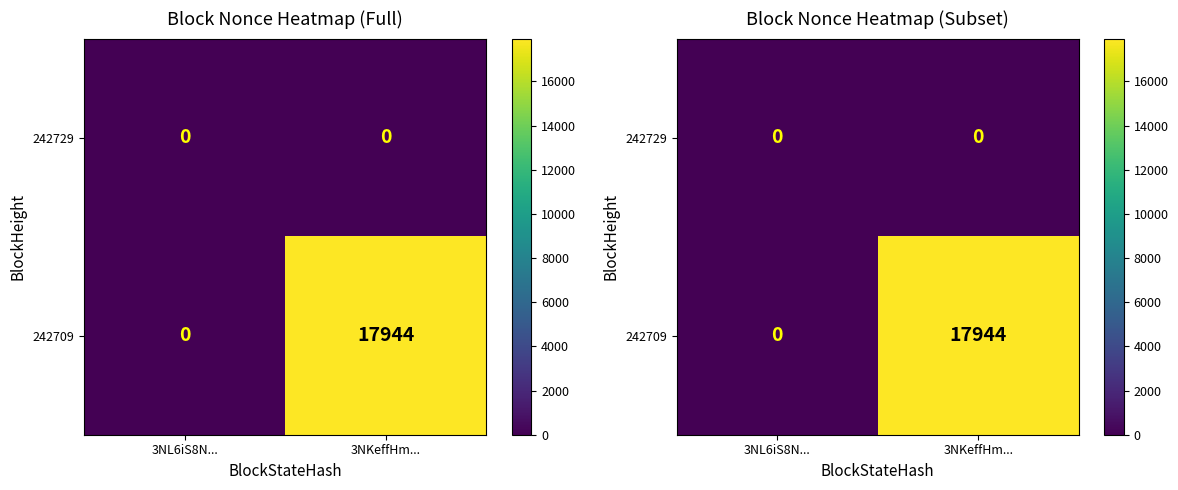

Rank the series by their maximum value, from lowest to highest.

242729, 242709